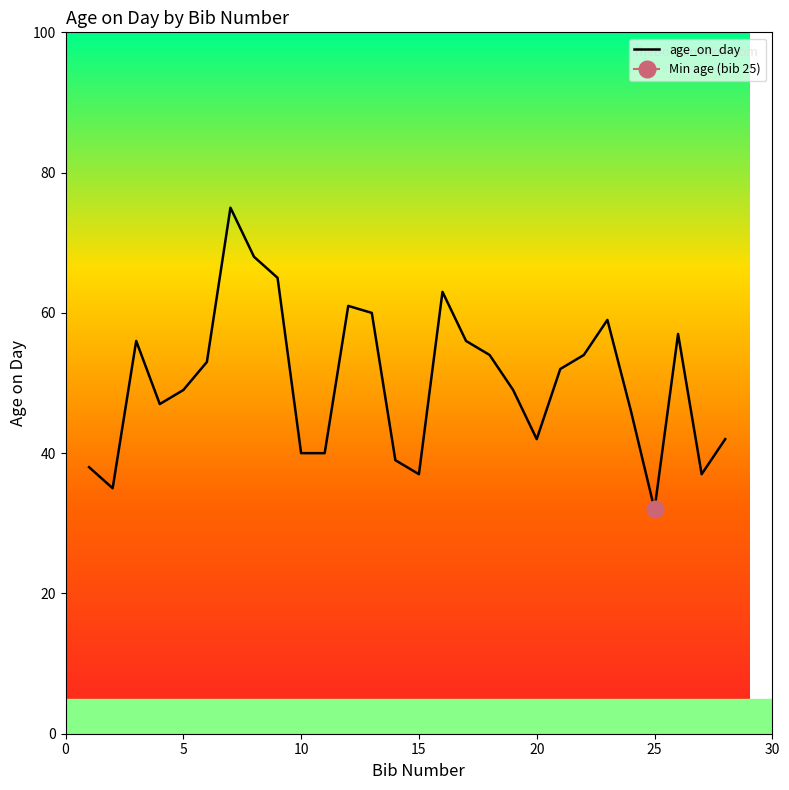

At which label does age_on_day reach its minimum?

25